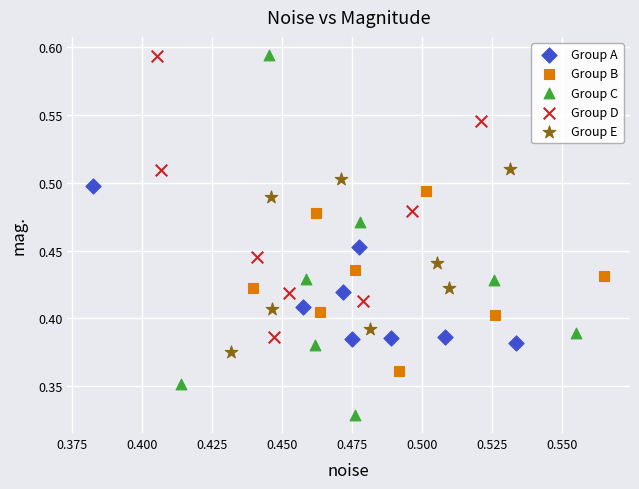

Which series has the widest spread of Y values?

Group C